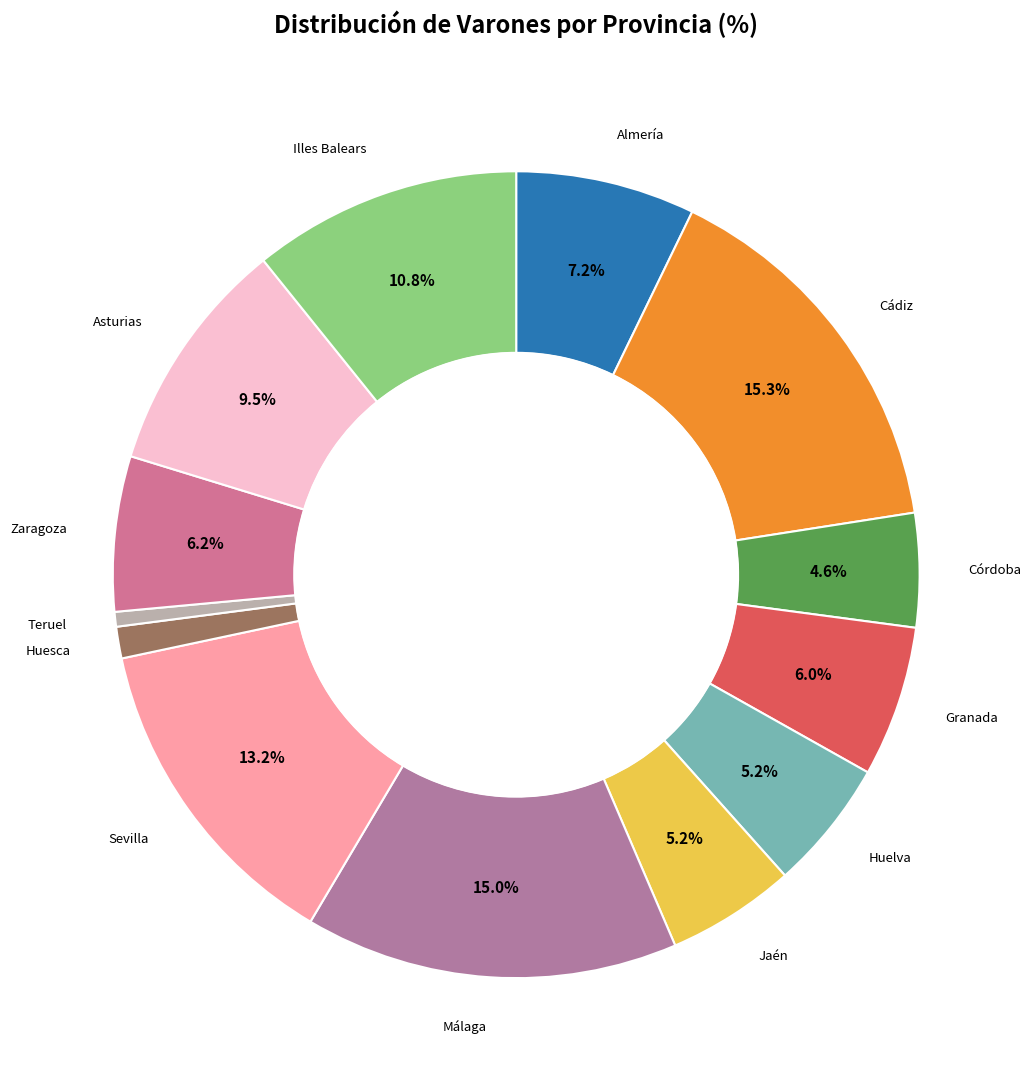

Count the number of slices in the pie.

13